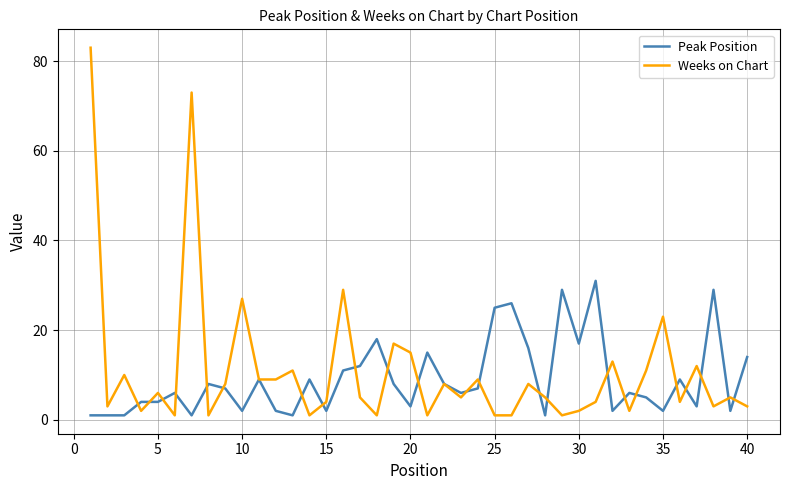

Which series has the largest range (max minus min)?

Weeks on Chart